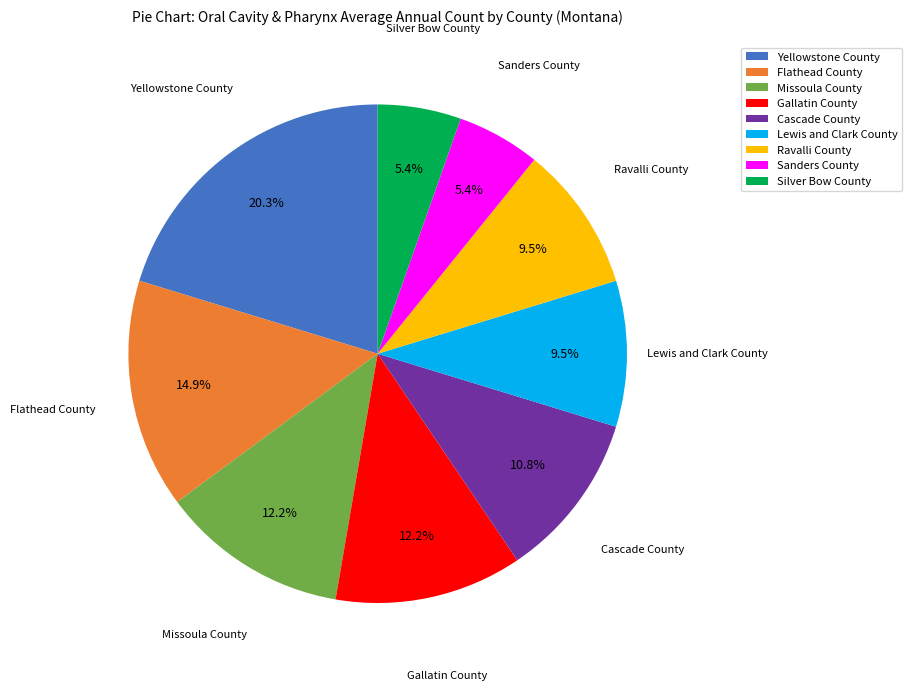

What is the ratio of the value at Silver Bow County to the value at Flathead County?

0.4